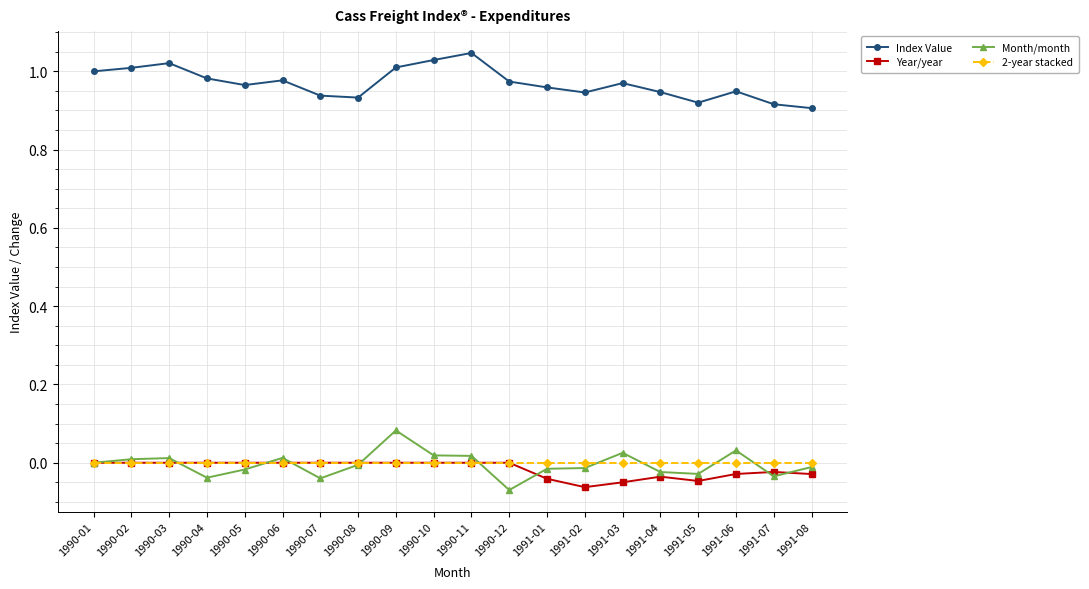

What position from the right is 1991-07?

2